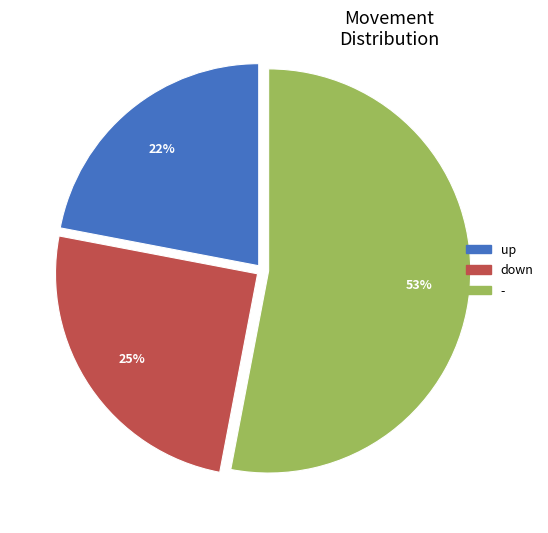

What is the smallest slice in the pie chart?

up